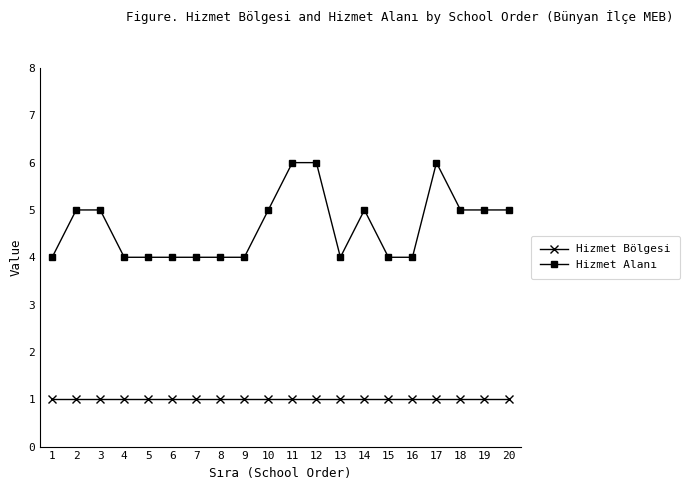

What is the difference between the second highest and second lowest values in the Hizmet Alanı series?

2